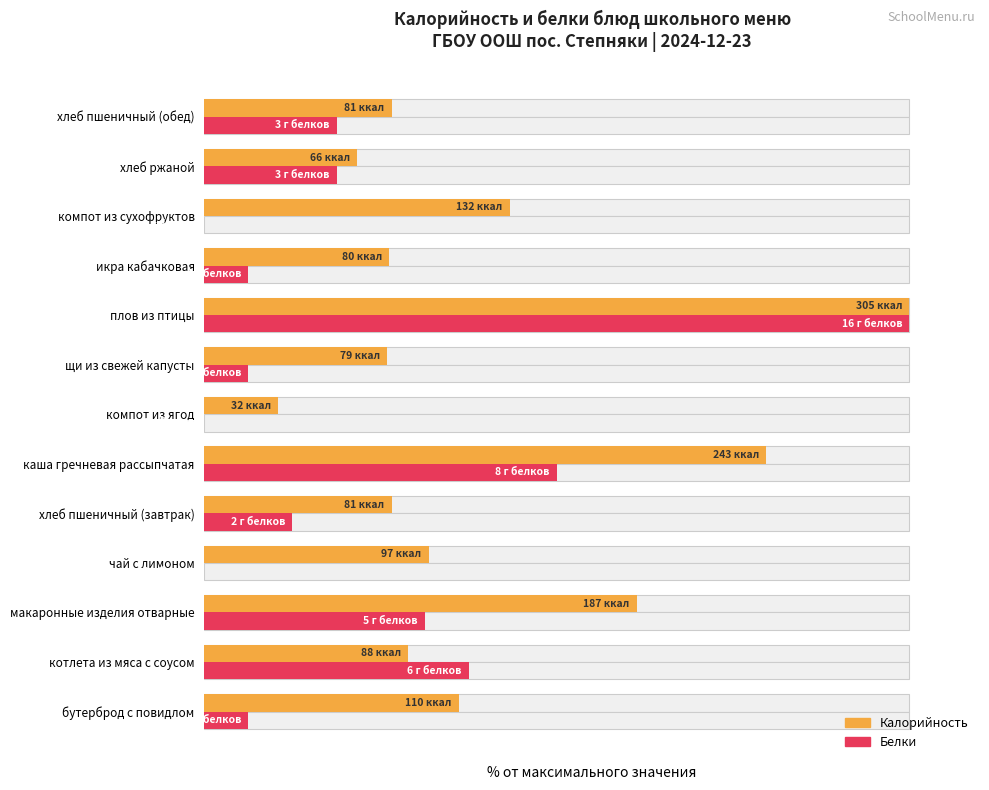

Is it true that Калорийность equals 9.7 at 9?

False